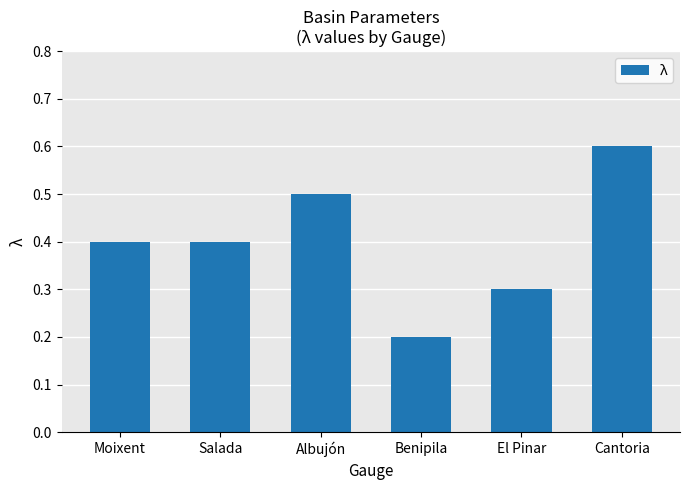

The value at Moixent is 0.7. True or false?

False